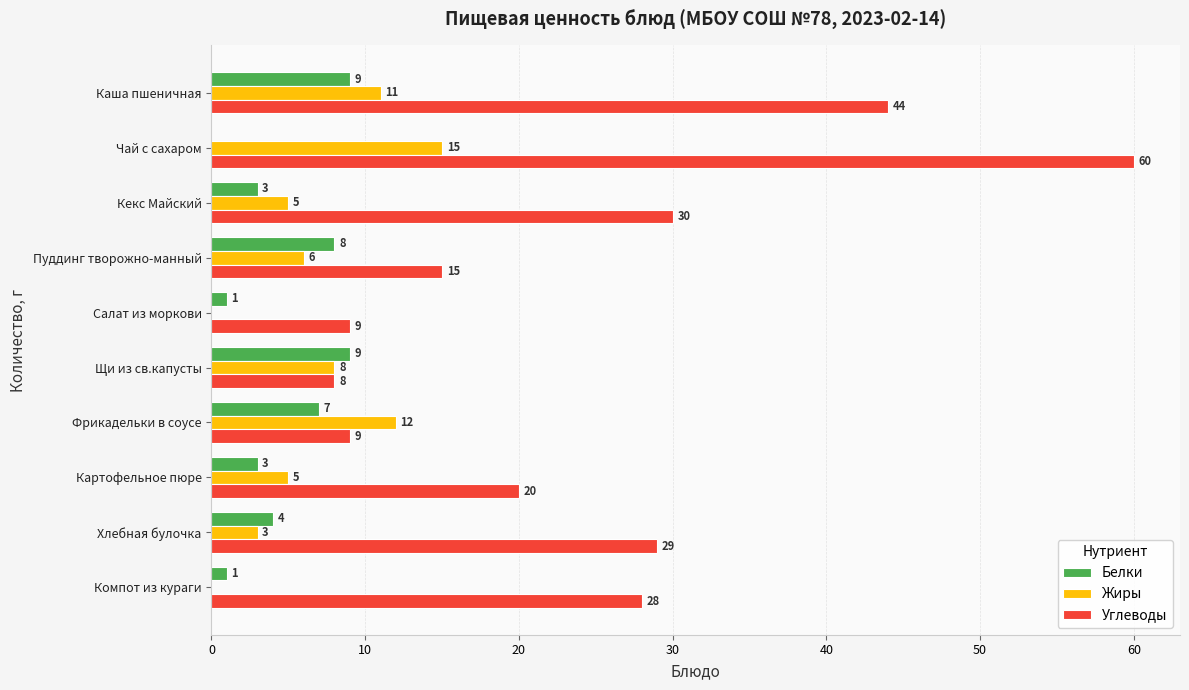

What is the sum of the Белки values at Щи из св.капусты and Хлебная булочка?

13